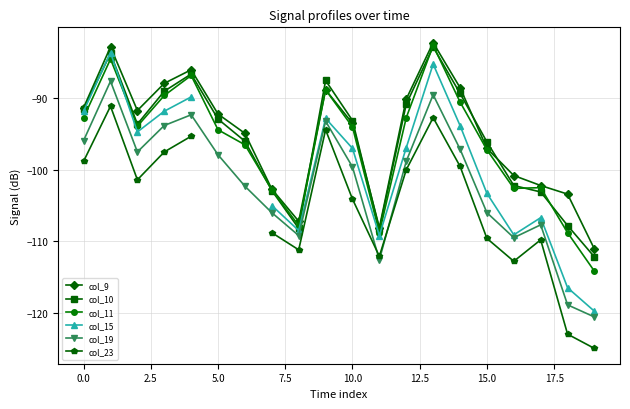

At which label is col_9 closest to -96?

15